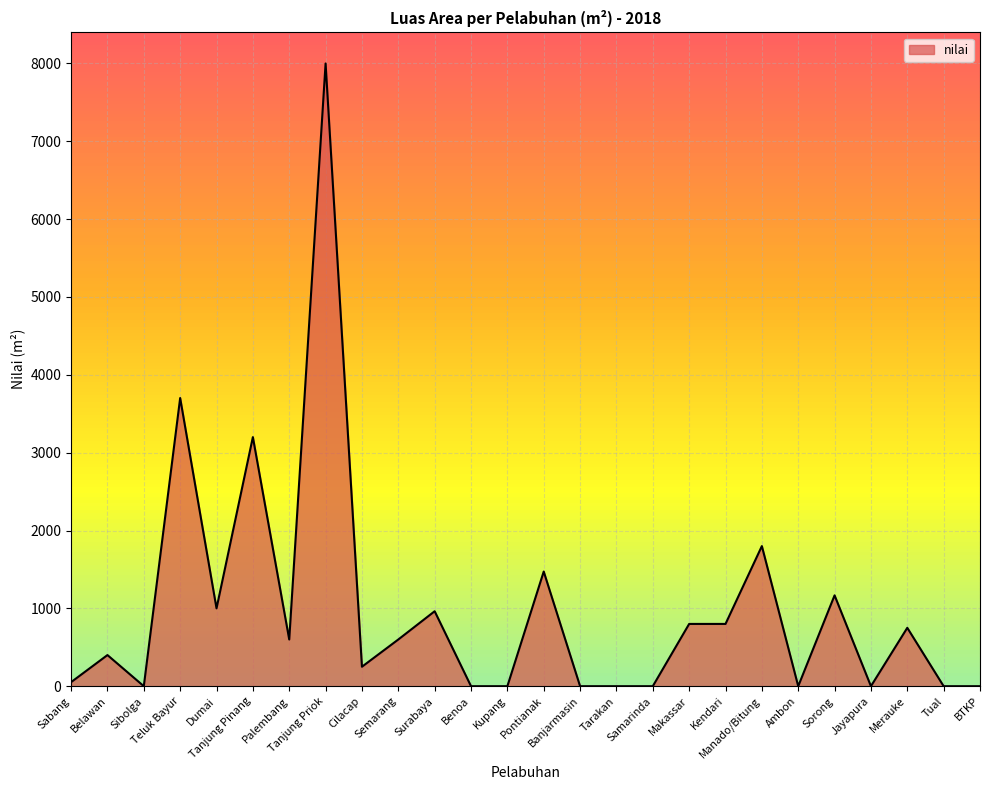

What is the difference between the maximum and minimum values?

8000